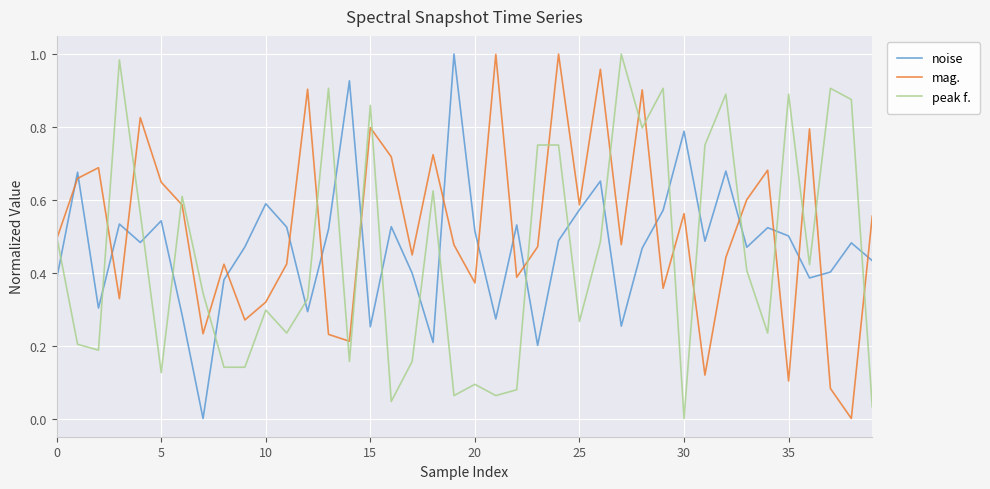

Which series has the largest total across all categories?

mag.